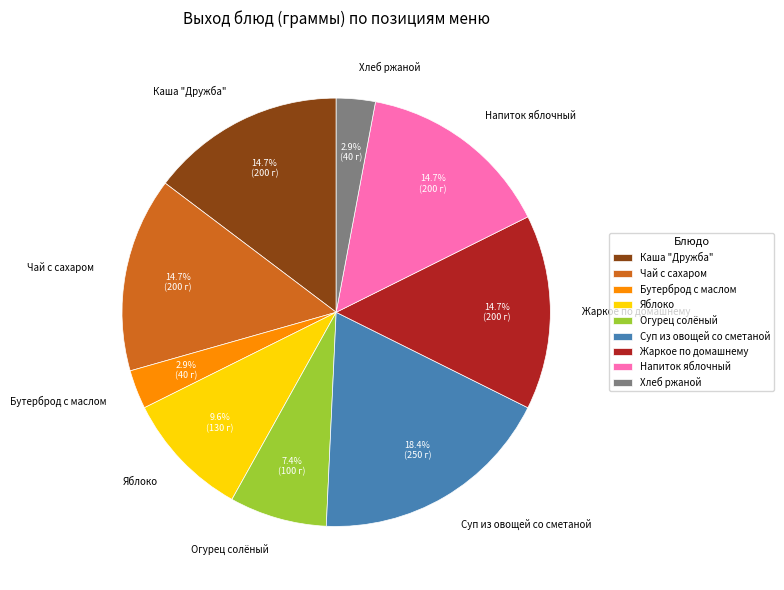

How many slices are in this pie chart?

9